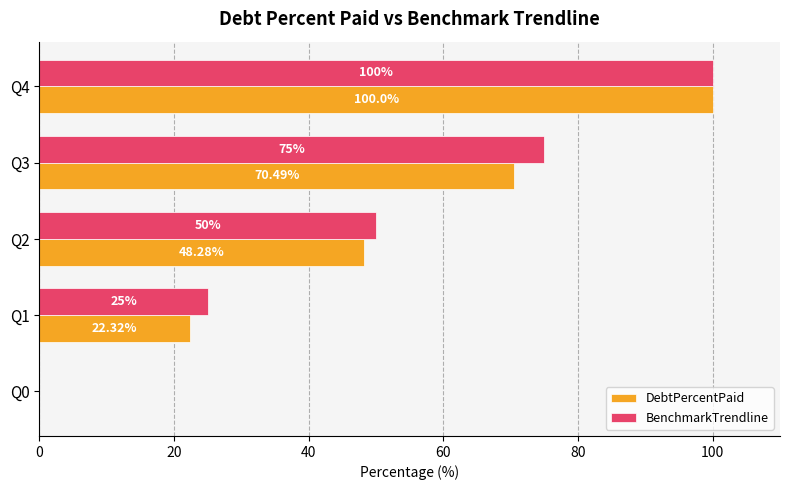

At which label is DebtPercentPaid closest to 50?

Q2